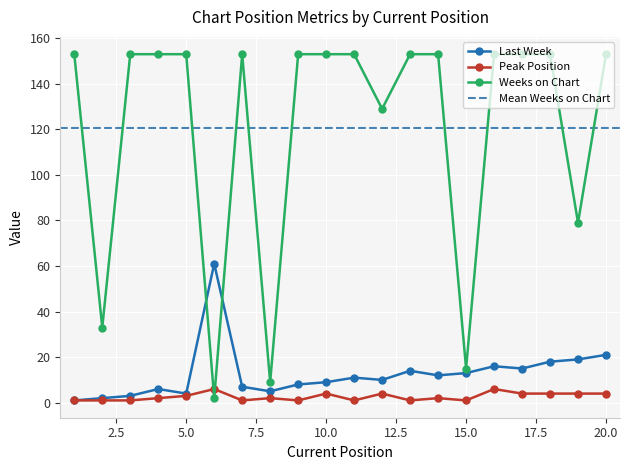

Is it true that Last Week equals 7 at 7?

True